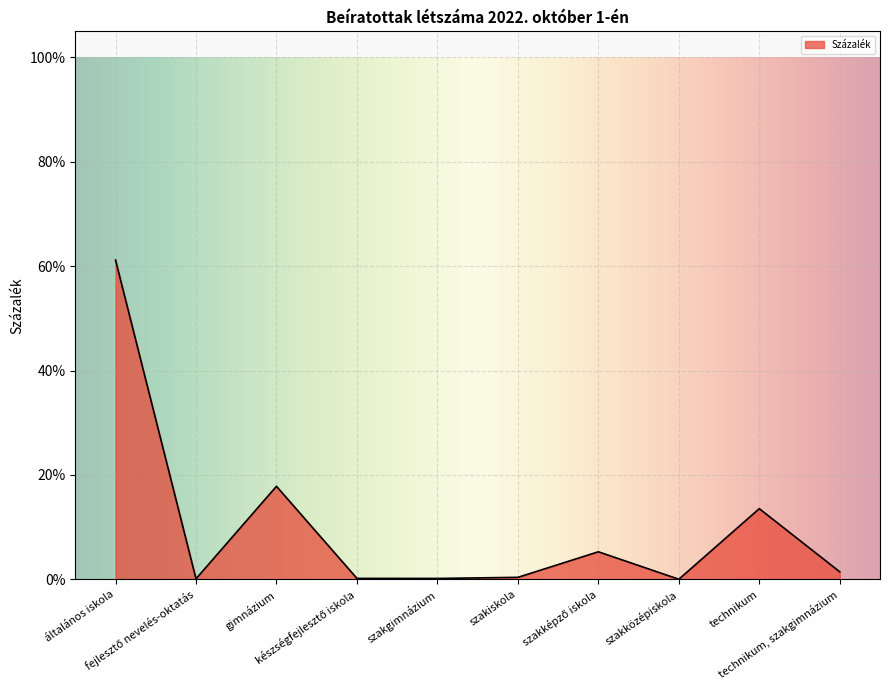

The chart shows a value of 0.0 at szakközépiskola. True or false?

True